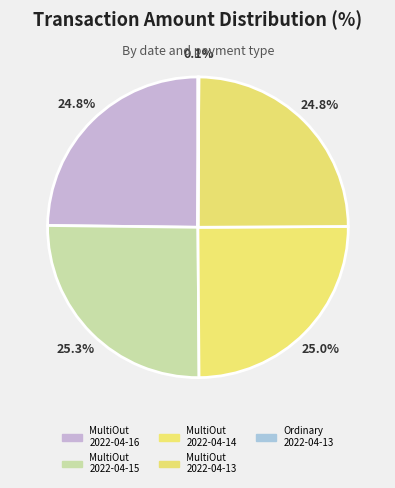

What is the largest slice in the pie chart?

2022-04-15 MultiOutSame